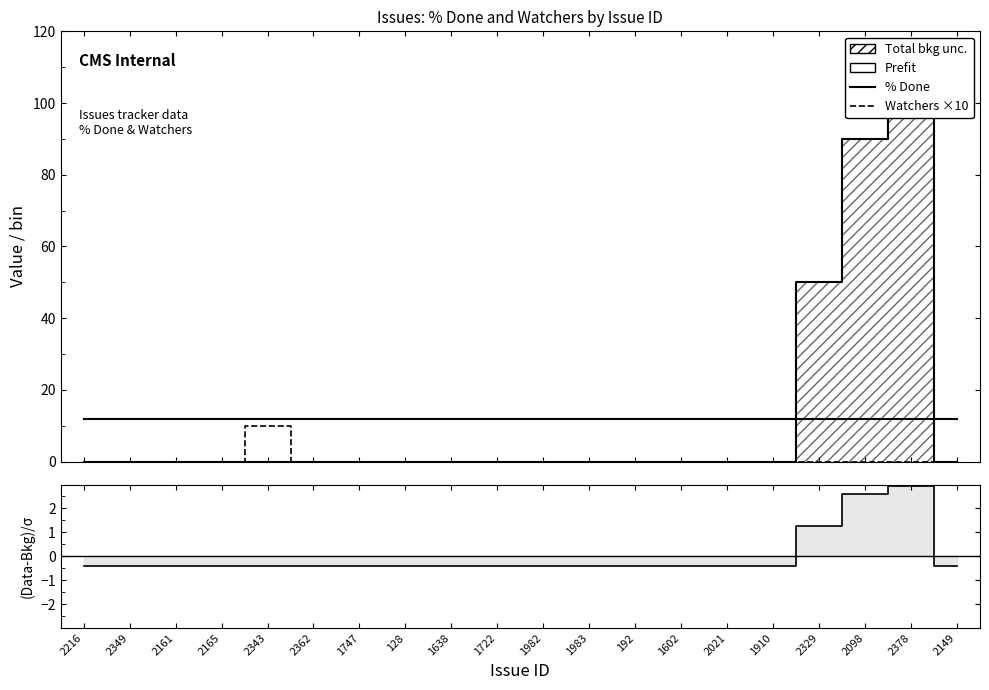

Reading left to right, list all the values displayed in this chart.

% Done: 2216=0.0	2349=0.0	2161=0.0	2165=0.0	2343=0.0	2362=0.0	1747=0.0	128=0.0	1638=0.0	1722=0.0	1982=0.0	1983=0.0	192=0.0	1602=0.0	2021=0.0	1910=0.0	2329=50.0	2098=90.0	2378=100.0	2149=0.0
Prefit: 2216=12.0	2349=12.0	2161=12.0	2165=12.0	2343=12.0	2362=12.0	1747=12.0	128=12.0	1638=12.0	1722=12.0	1982=12.0	1983=12.0	192=12.0	1602=12.0	2021=12.0	1910=12.0	2329=12.0	2098=12.0	2378=12.0	2149=12.0
Watchers ×10: 2216=0.0	2349=0.0	2161=0.0	2165=0.0	2343=10.0	2362=0.0	1747=0.0	128=0.0	1638=0.0	1722=0.0	1982=0.0	1983=0.0	192=0.0	1602=0.0	2021=0.0	1910=0.0	2329=0.0	2098=0.0	2378=0.0	2149=0.0
(Data-Bkg)/σ: 2216=-0.4	2349=-0.4	2161=-0.4	2165=-0.4	2343=-0.4	2362=-0.4	1747=-0.4	128=-0.4	1638=-0.4	1722=-0.4	1982=-0.4	1983=-0.4	192=-0.4	1602=-0.4	2021=-0.4	1910=-0.4	2329=1.3	2098=2.6	2378=3.0	2149=-0.4